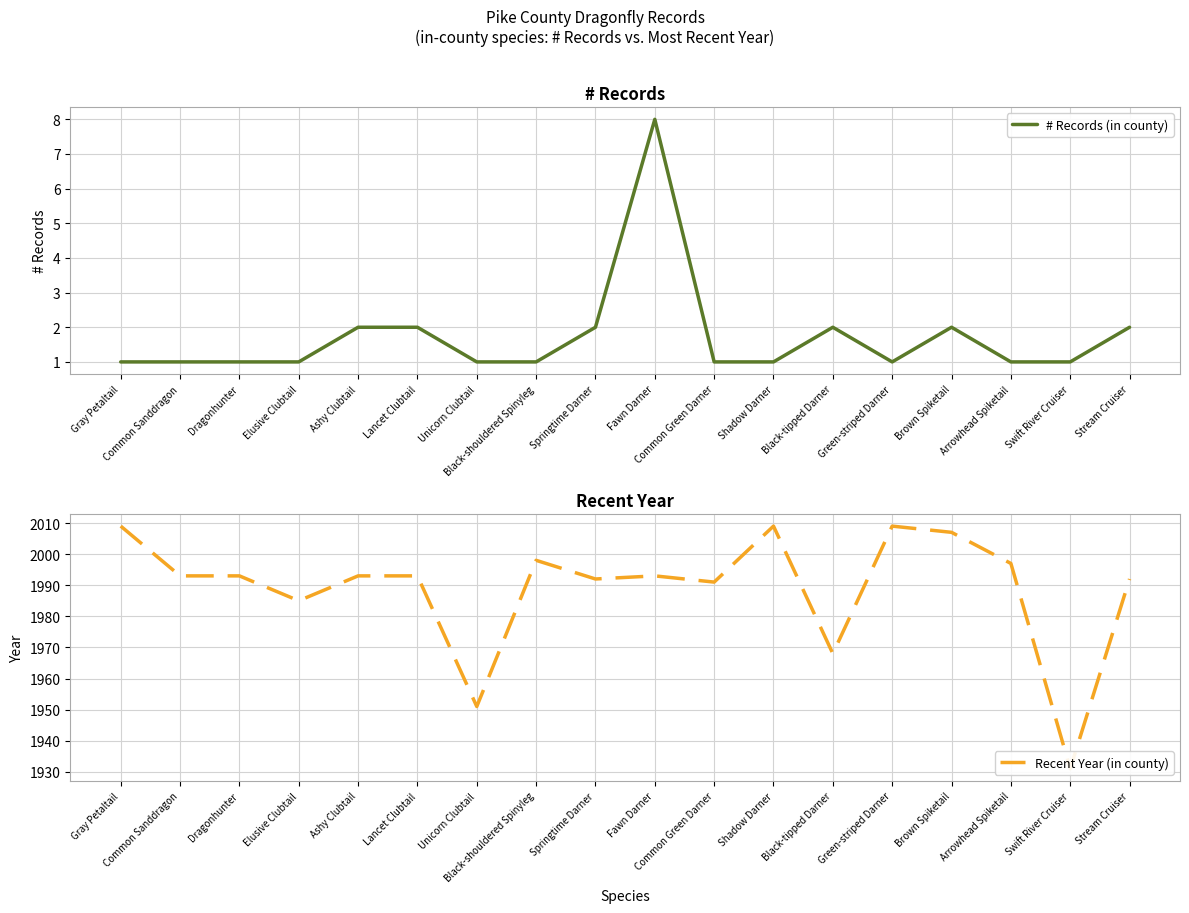

What is the highest value of the Recent Year (in county) series?

2009